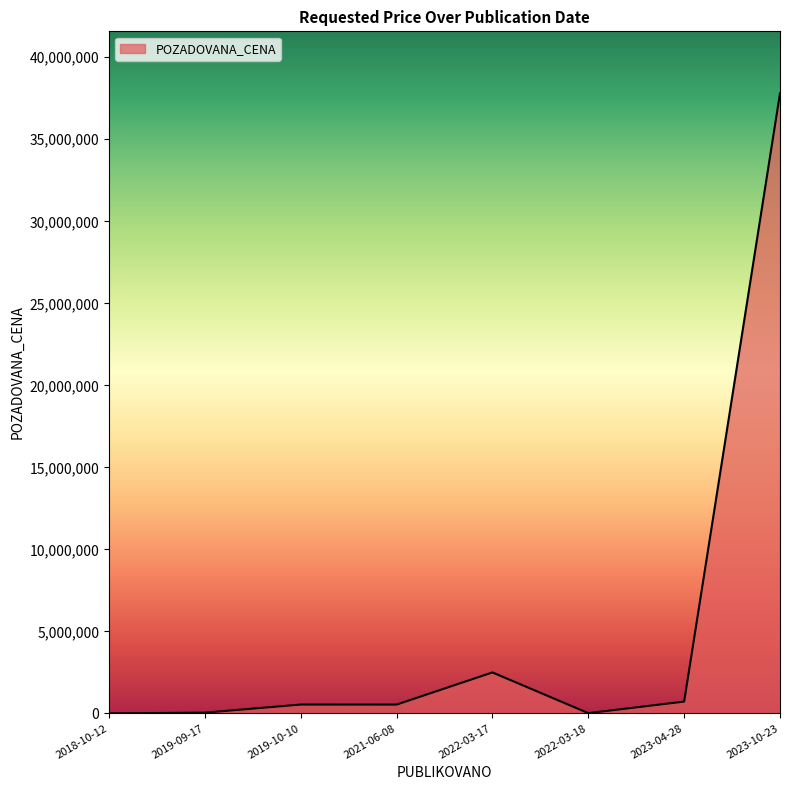

Where is the data nearest to the value 18901722?

2022-03-17